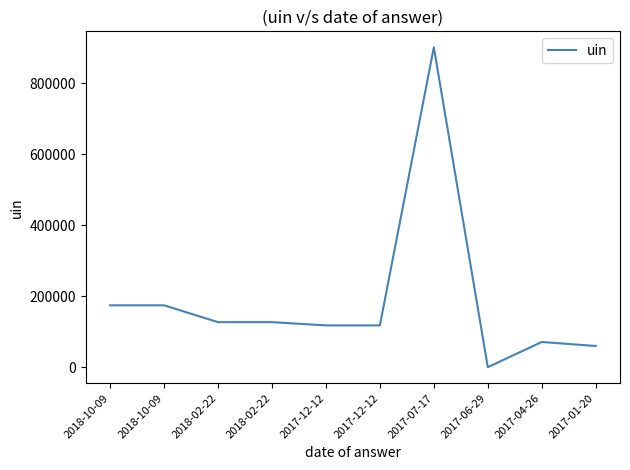

The value at 2018-02-22 is 216357. True or false?

False